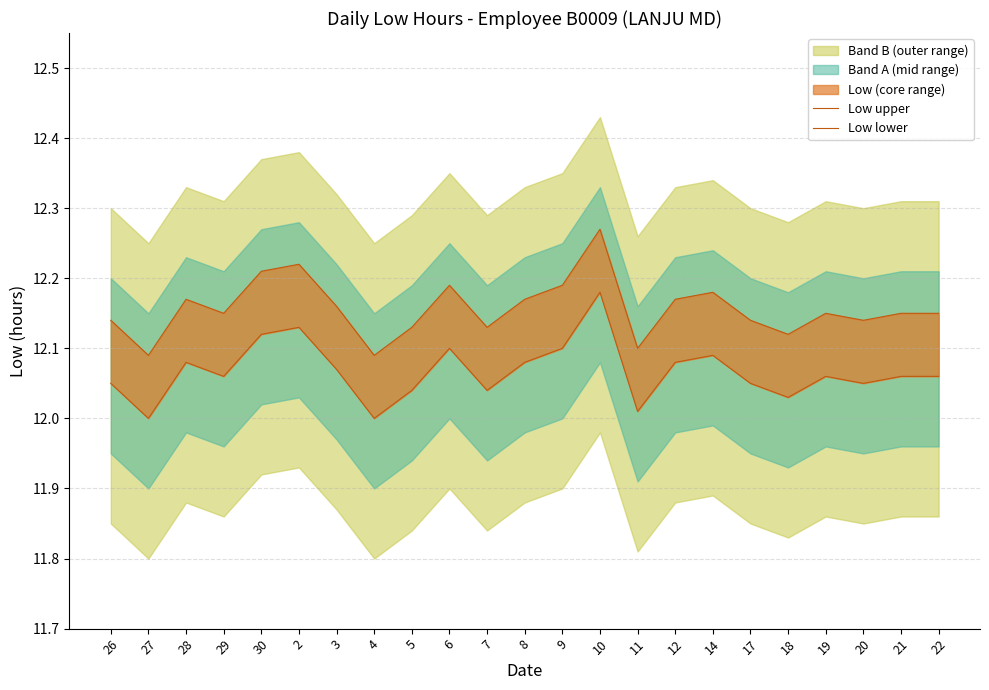

What is the label of the 23rd point from the left?

22